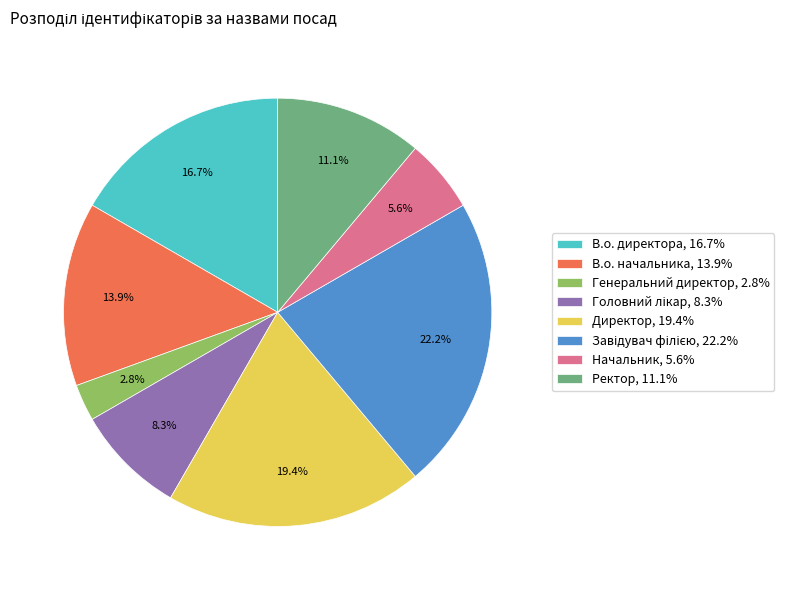

Is there any slice that represents more than half of the pie?

No